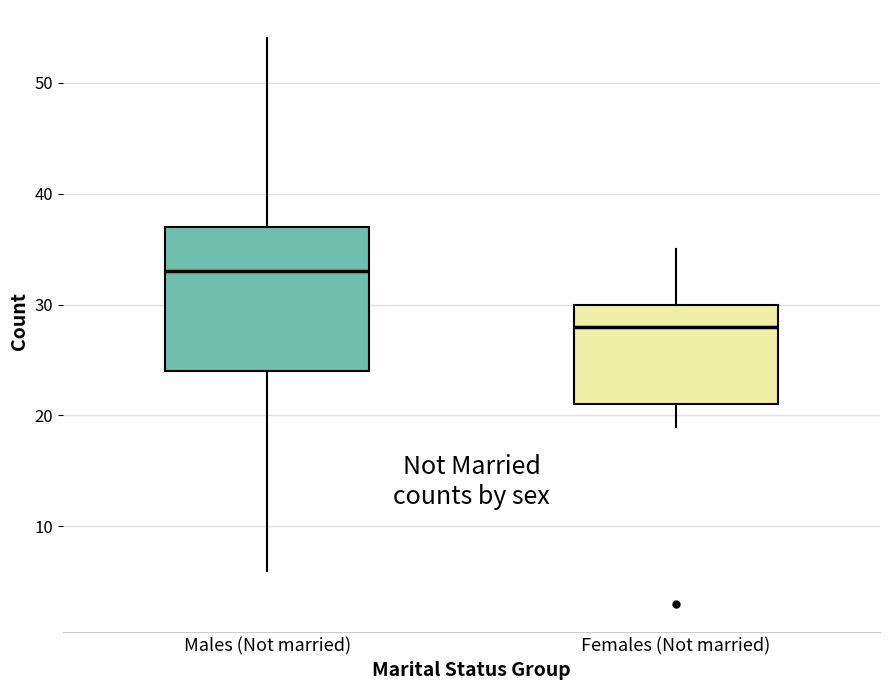

Where is the lower edge of the box for Females (Not married) on the y-axis? The values are not printed on the chart, so give them approximately, as read against the axis.

21